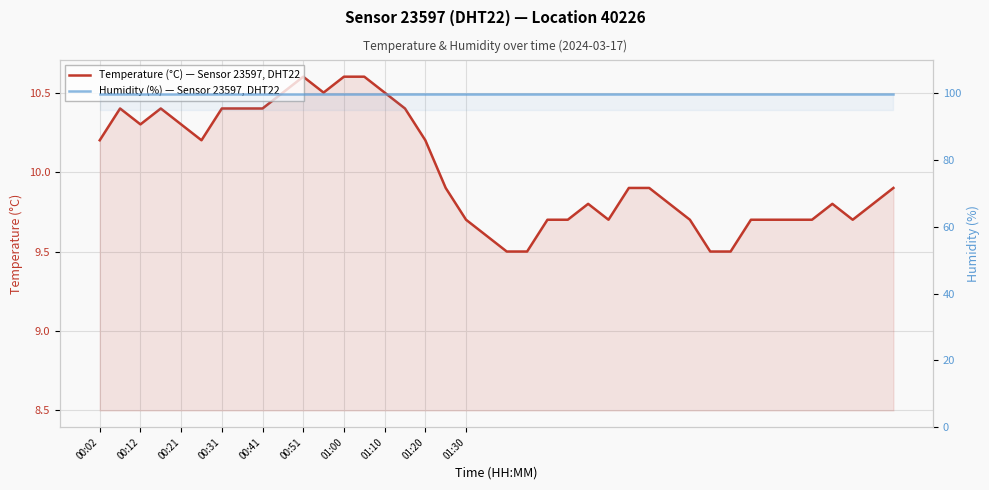

True or false: Temperature (°C) — Sensor 23597, DHT22 and Humidity (%) — Sensor 23597, DHT22 cross at least once.

False